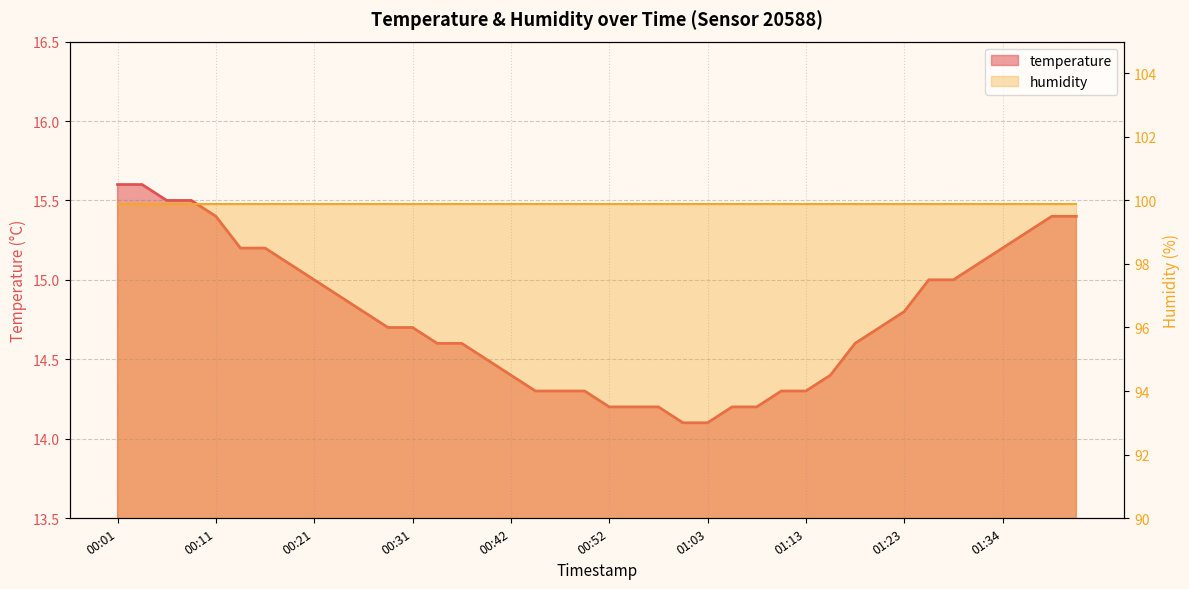

Does the chart display data point markers on the line(s)?

No